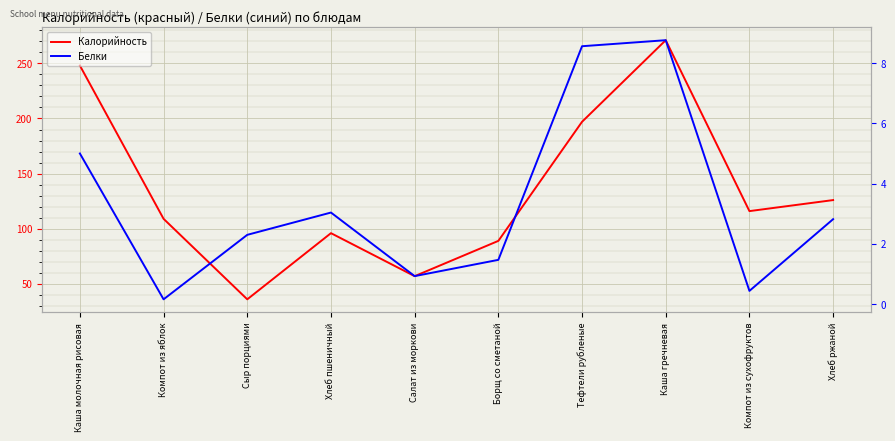

What are all the series names shown in the legend?

Калорийность, Белки